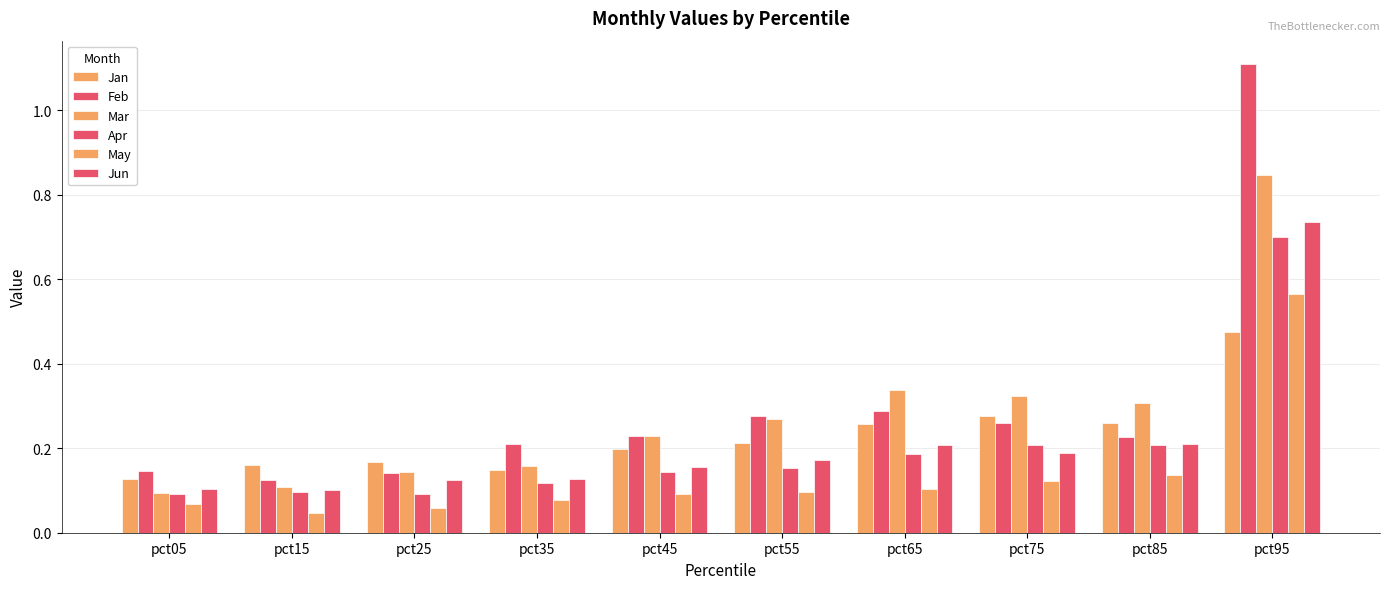

Where is Jun nearest to the value 0?

pct15